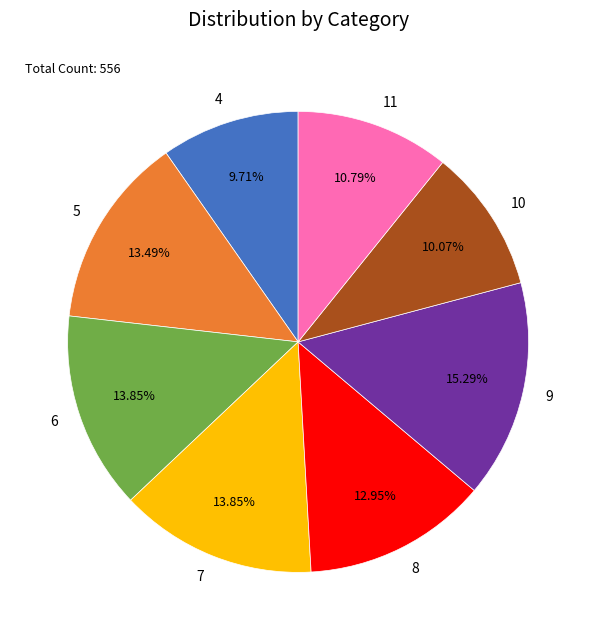

Do 4 and 11 together represent more than half of the pie?

No